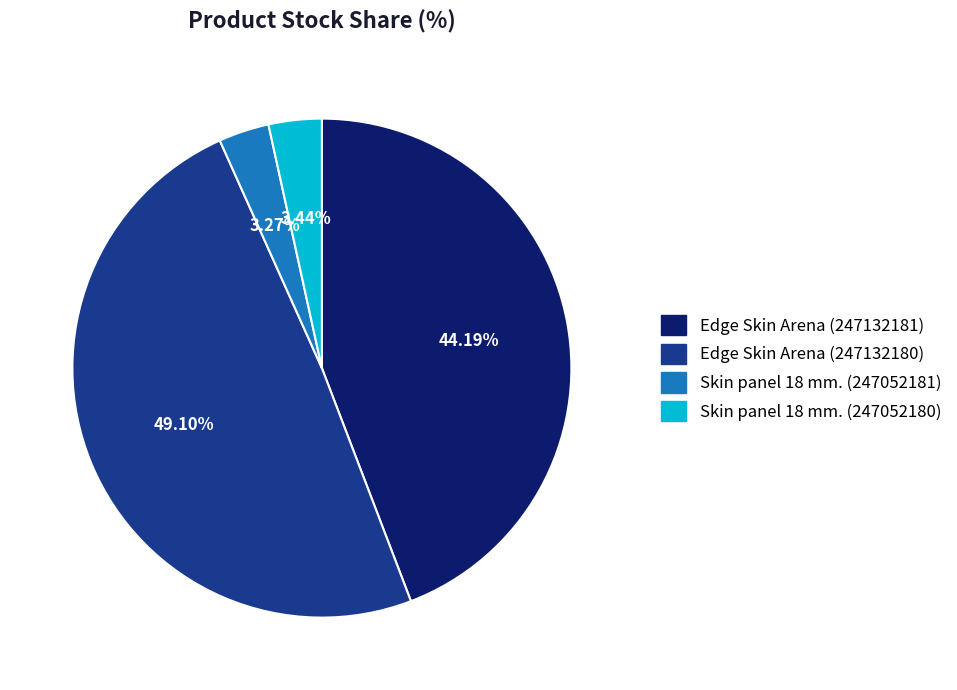

Is Skin panel 18 mm. (247052180) the majority of the pie?

No